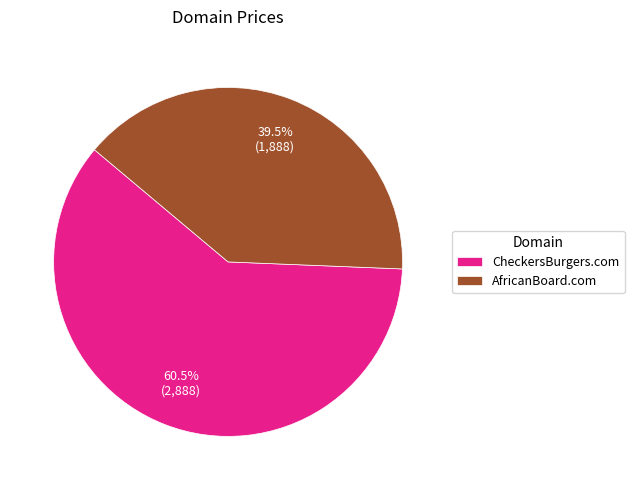

Which slice is the smallest?

AfricanBoard.com